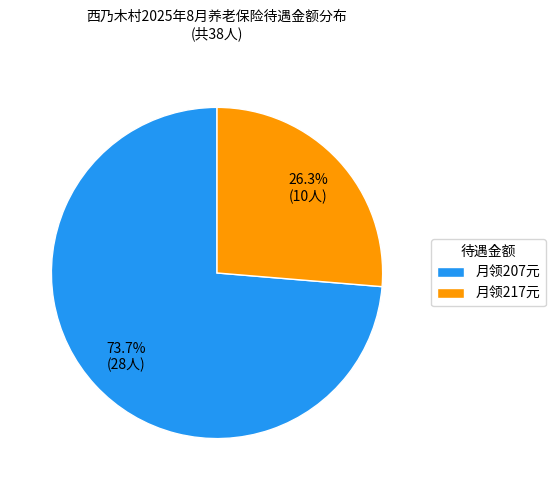

How much of the chart is everything except 月领217元?

73.7%